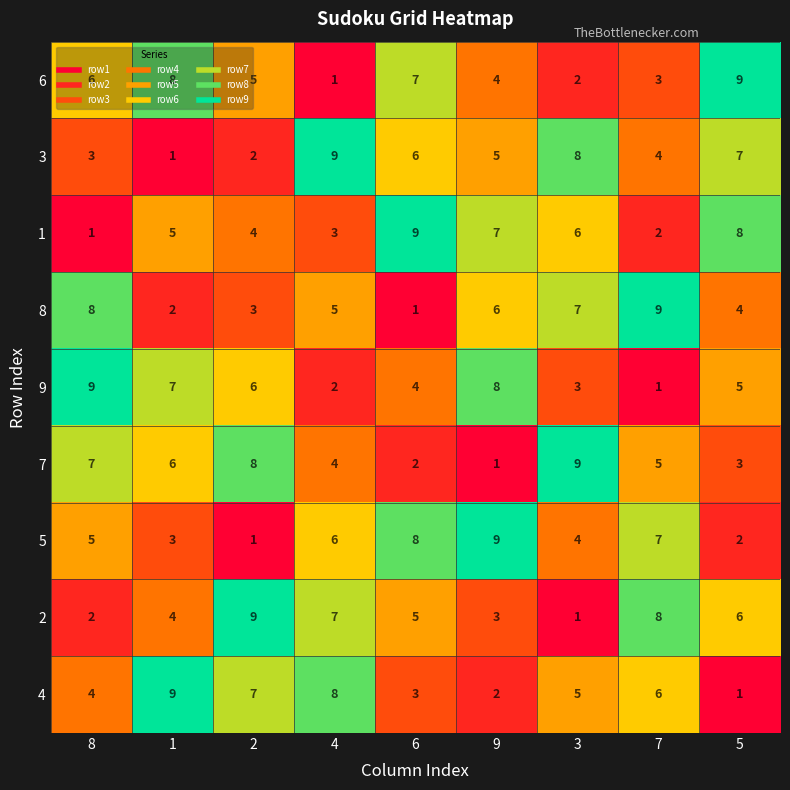

What is the difference between the second highest and minimum values in the 7 series?

7